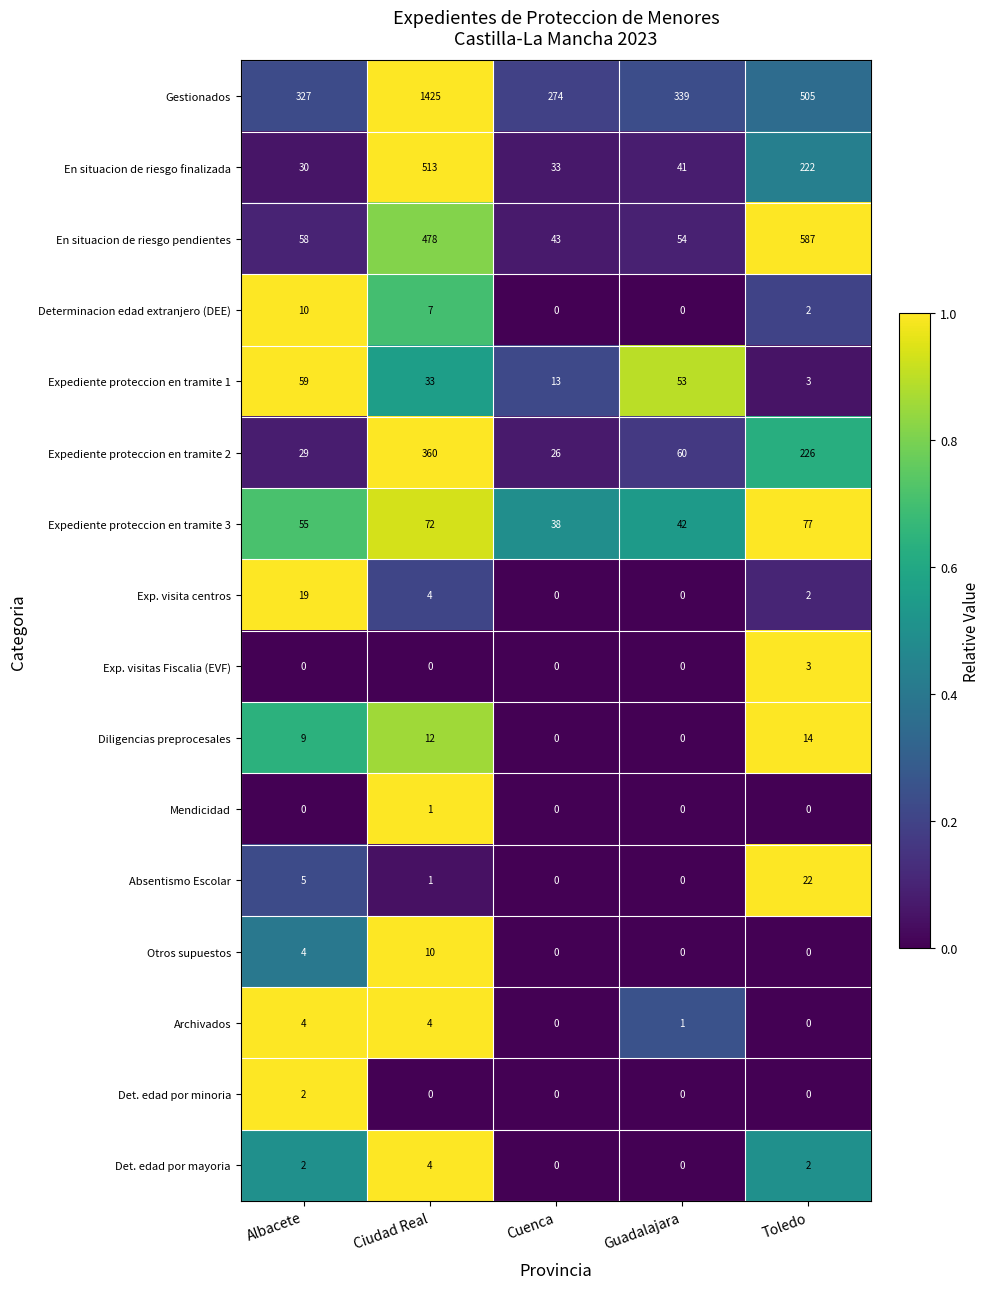

At how many categories does at least one series exceed 0?

5